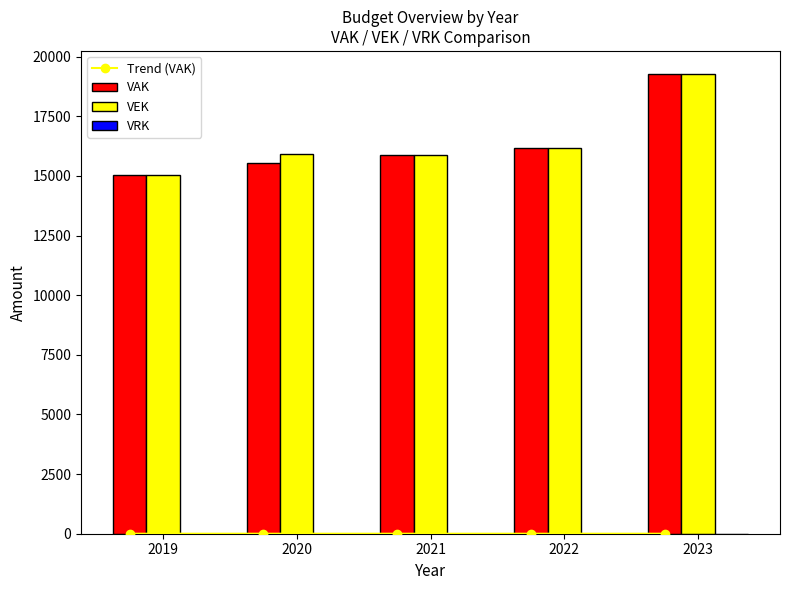

True or false: Trend (VAK) has a value of 0.1 at 2023.

False